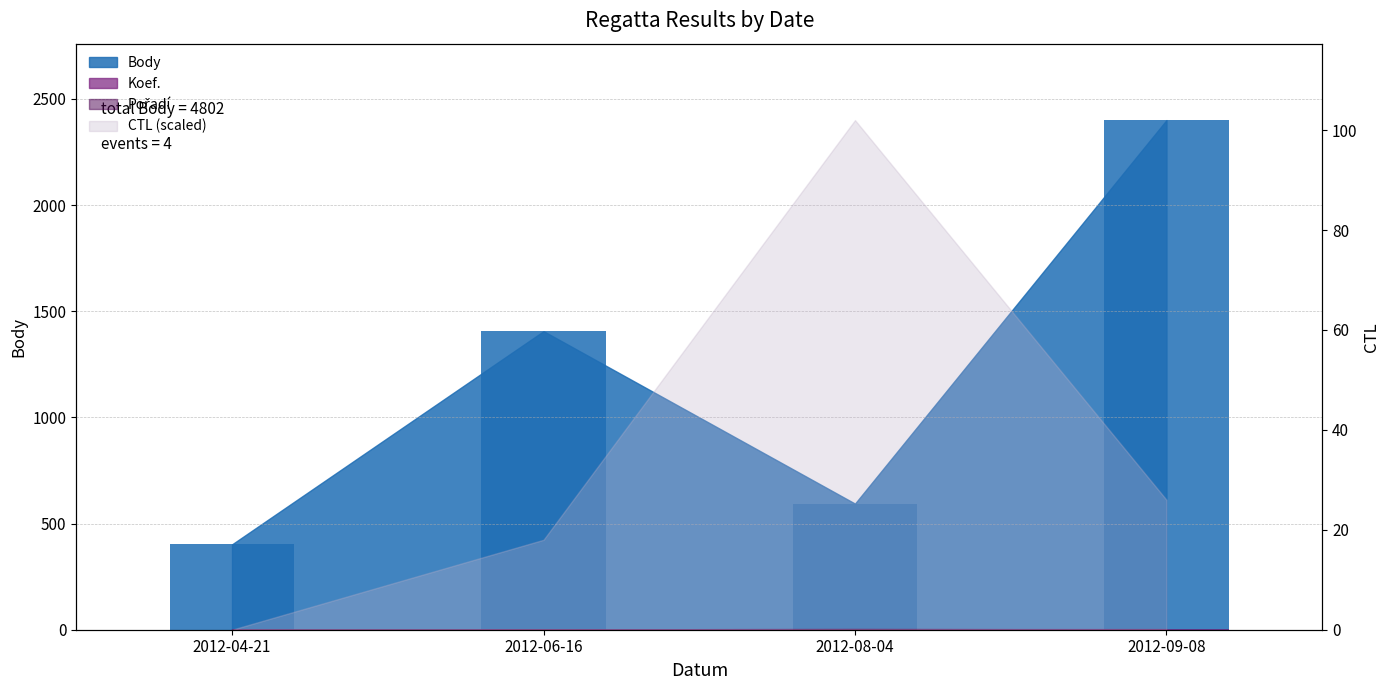

At which label does Body reach its peak?

2012-09-08